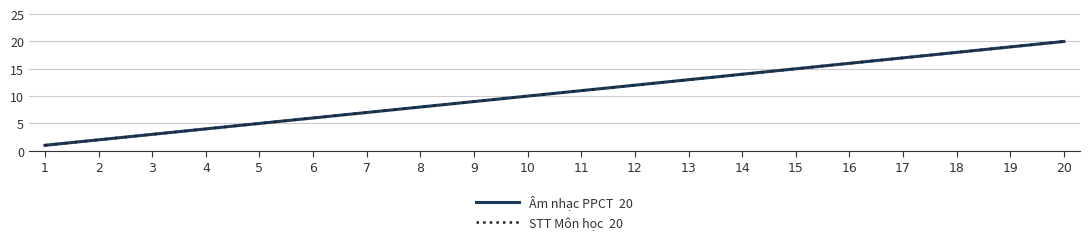

What is the total value across all series at 7?

14